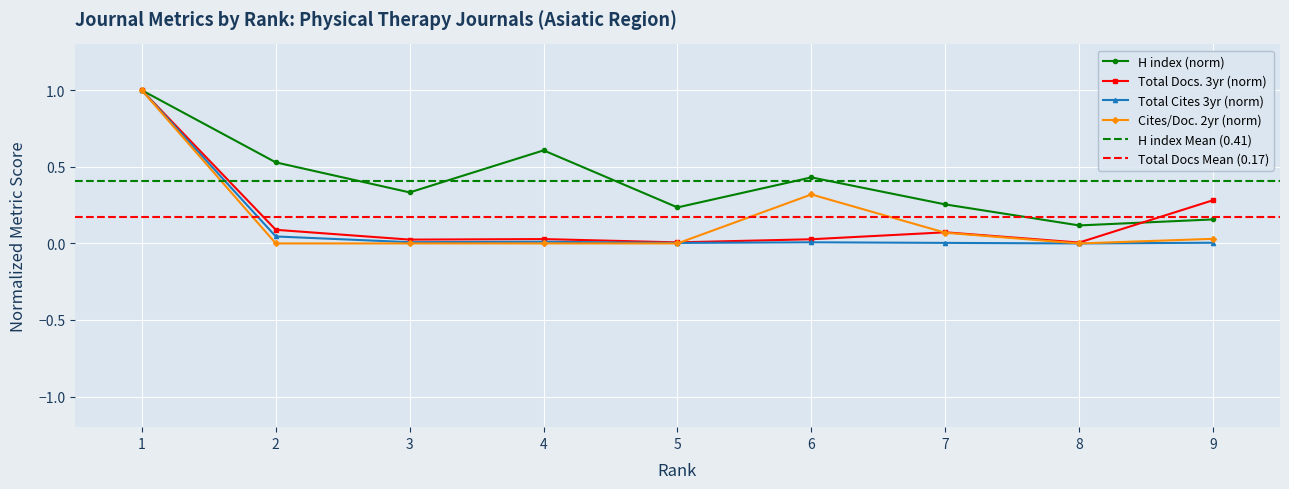

Which series ends up on top after the final intersection of Total Docs. (3years) and H index?

Total Docs. (3years)